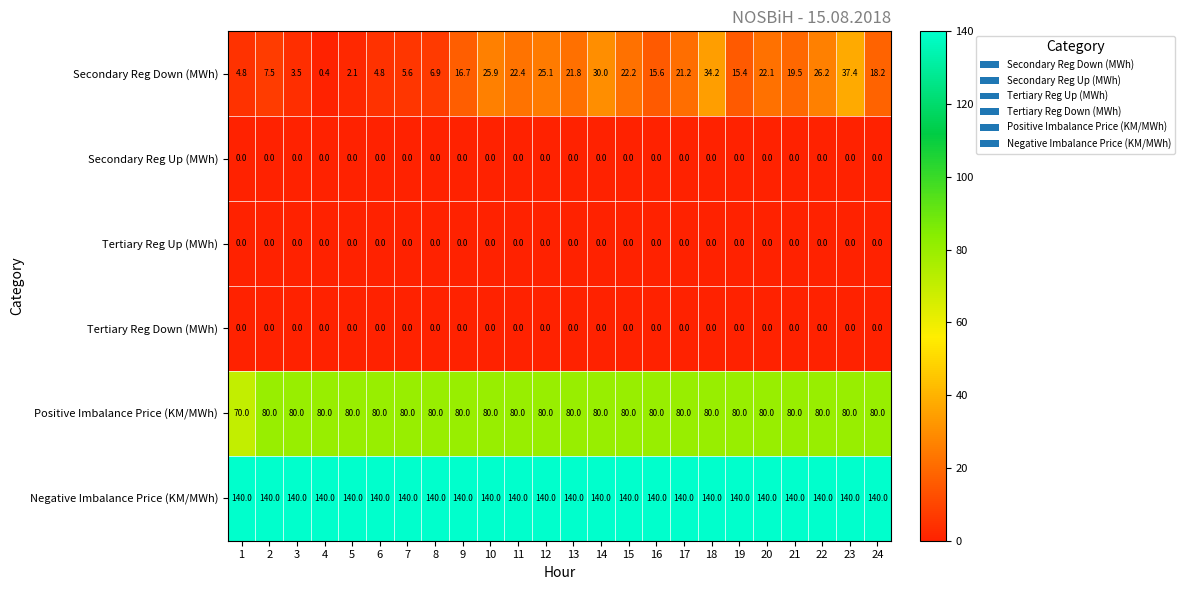

What is the maximum value shown in the chart?

140.0